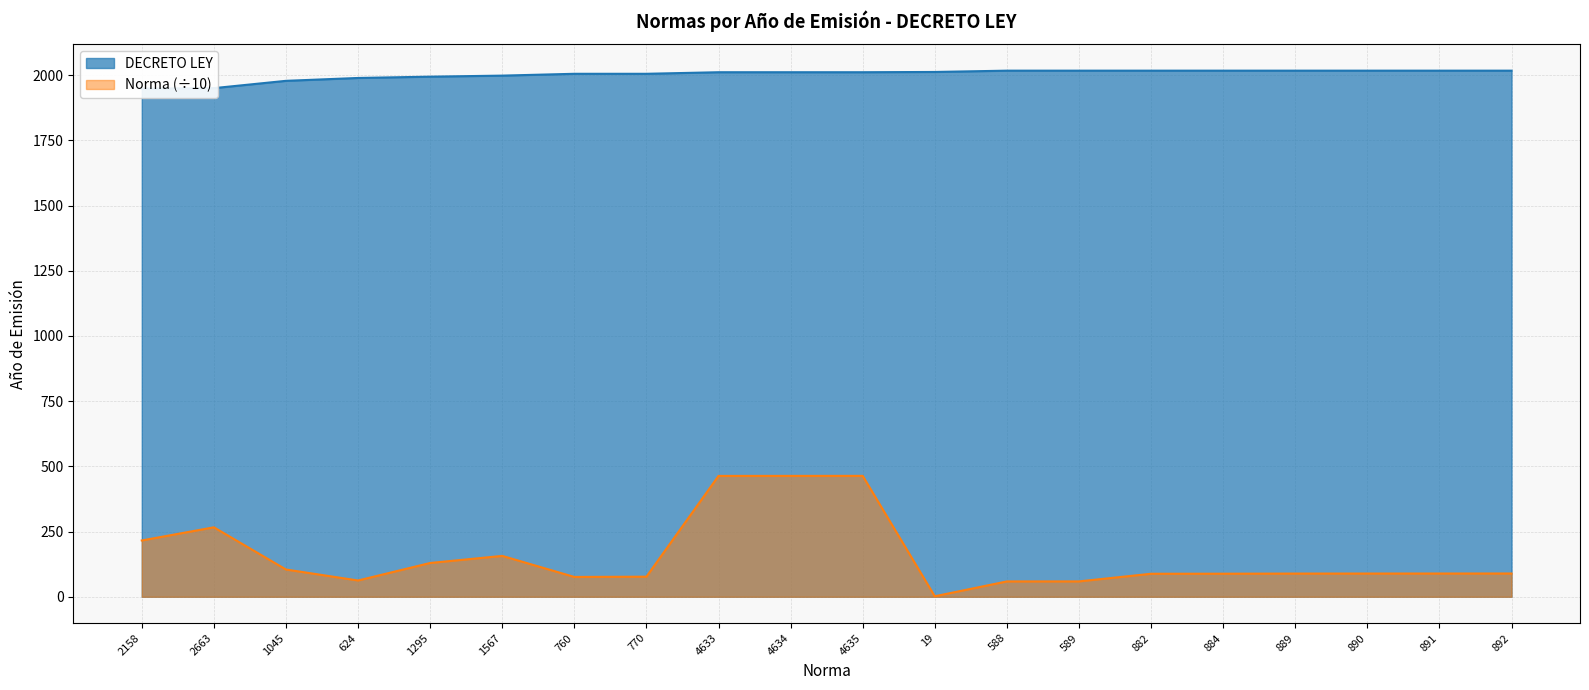

What are all the series names shown in the legend?

DECRETO LEY, Norma